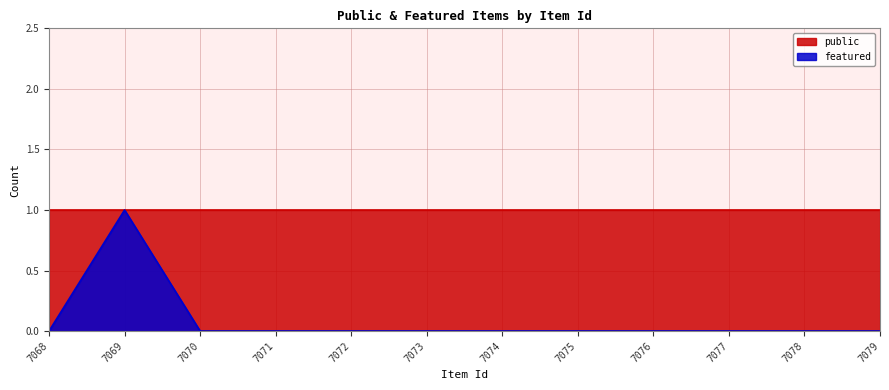

Rank the categories by value from lowest to highest.

7068, 7070, 7071, 7072, 7073, 7074, 7075, 7076, 7077, 7078, 7079, 7069